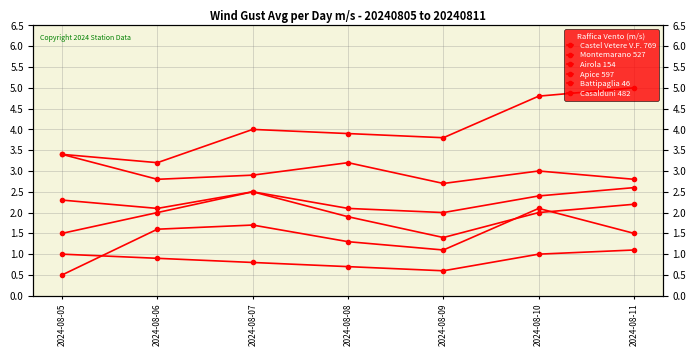

Between 2024-08-05 and 2024-08-08, which is larger?

2024-08-08